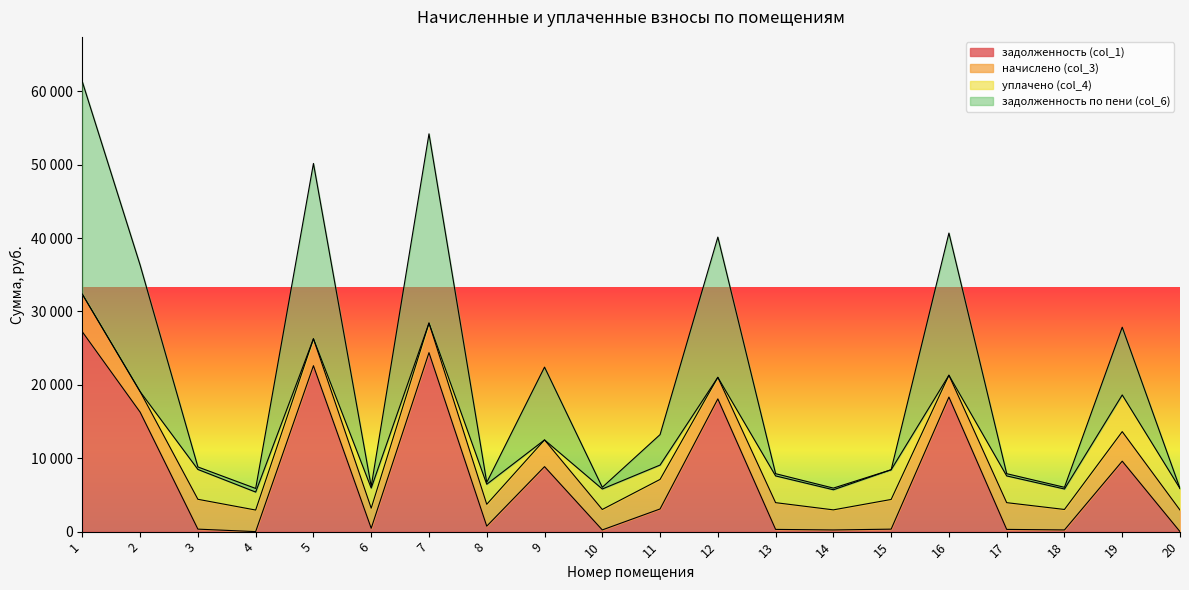

What are all the series names shown in the legend?

задолженность (col_1), начислено (col_3), уплачено (col_4), задолженность по пени (col_6)